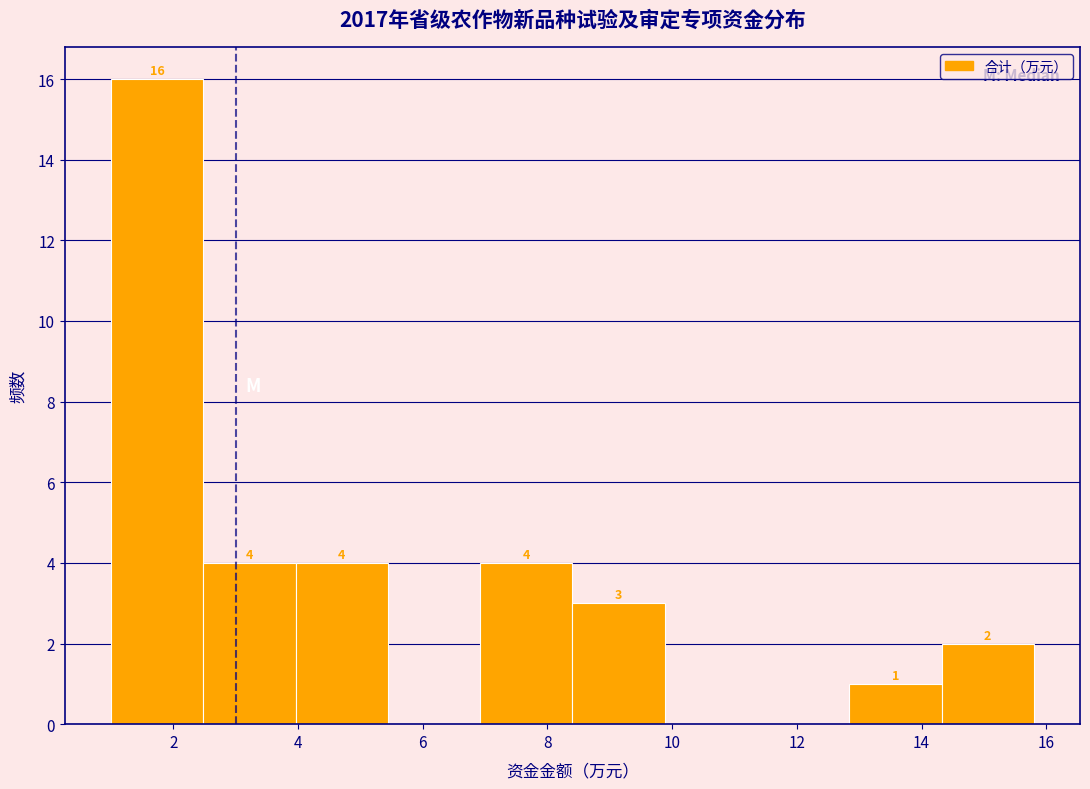

Over which range of the x-axis is the bar tallest?

1.00 to 2.48